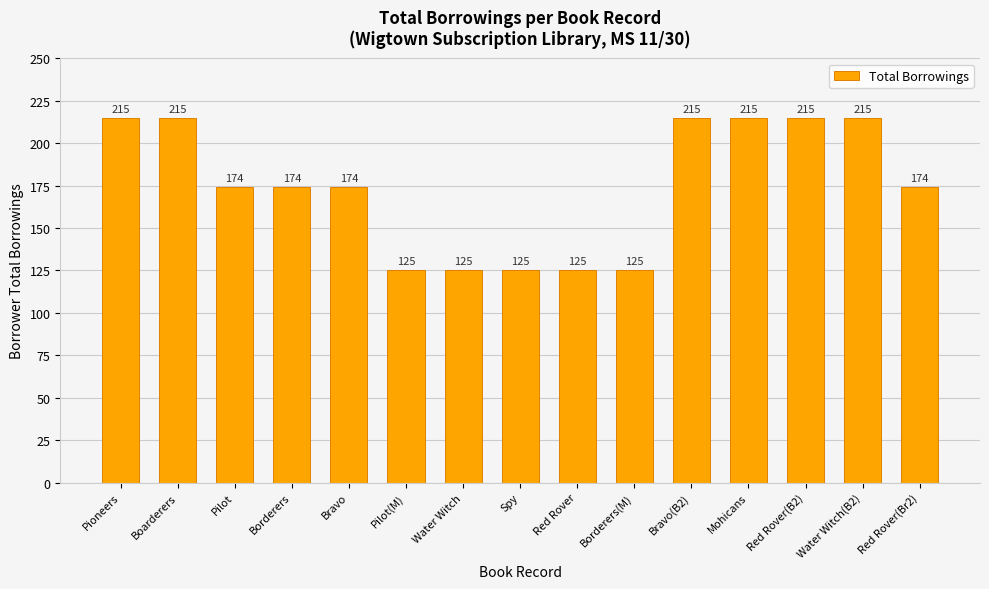

The chart shows a value of 174 at Red Rover(Br2). True or false?

True